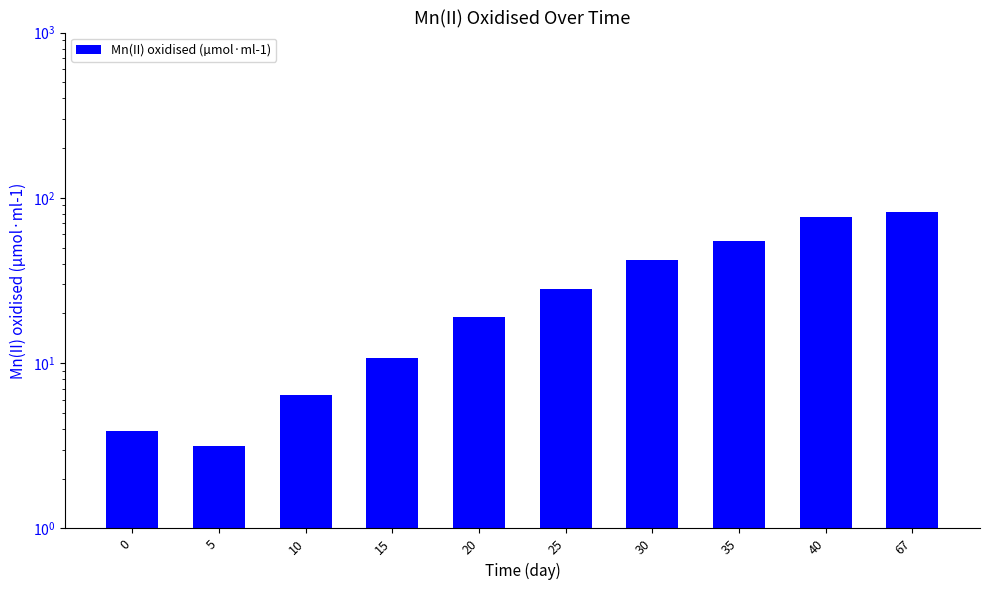

Which has a higher value, 25 or 40?

40